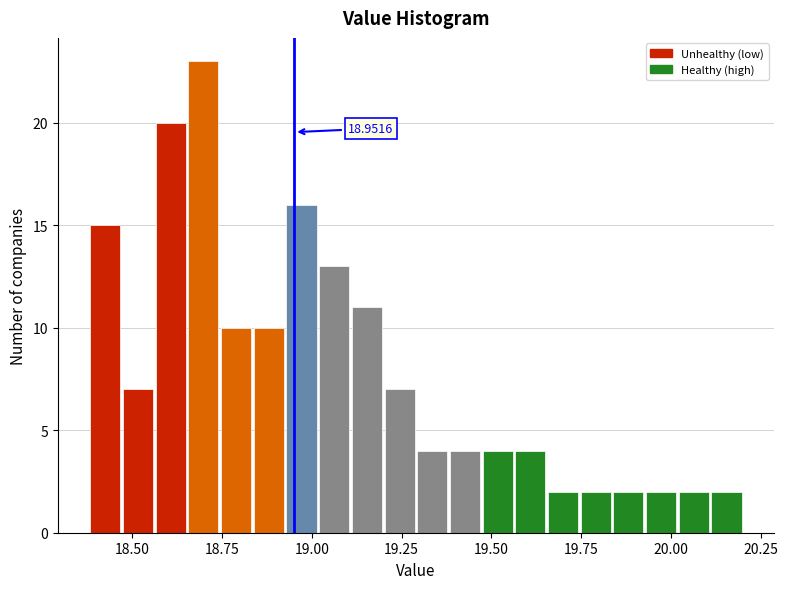

Read against the x-axis, roughly where is the centre of the tallest bar?

18.70